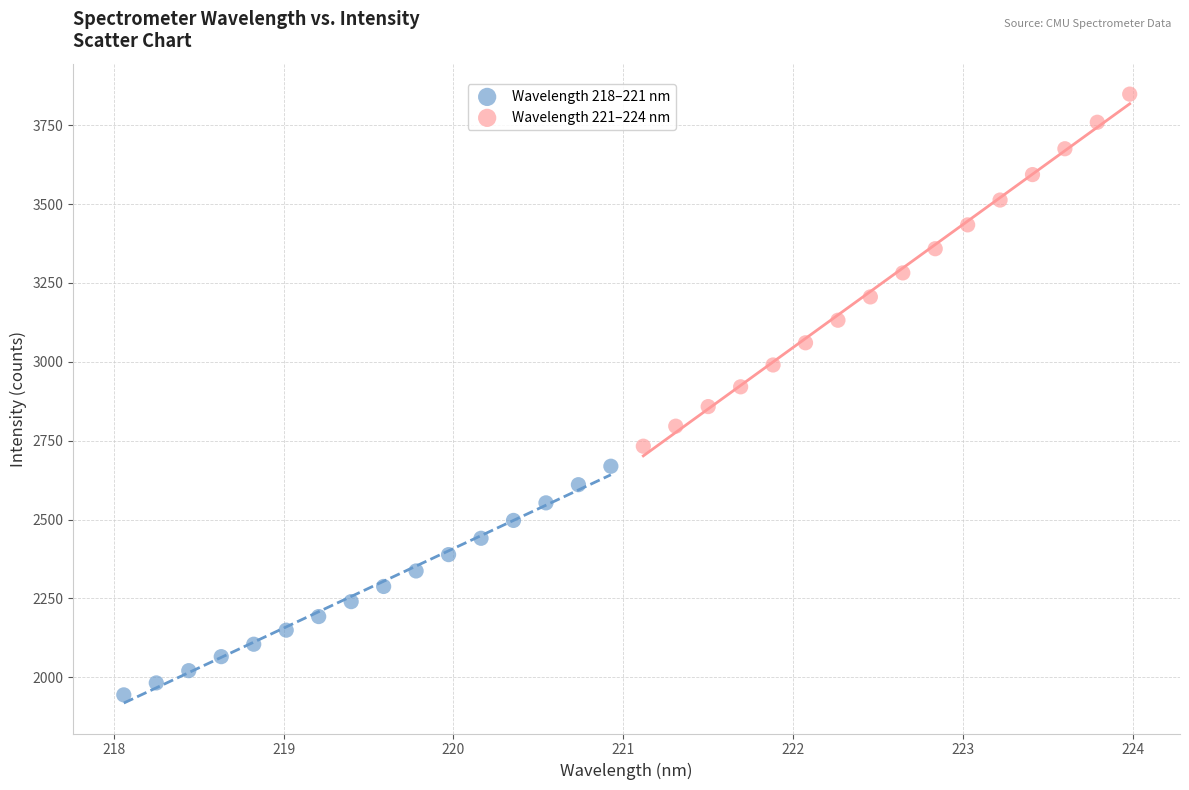

Which series reaches the minimum Y coordinate?

Wavelength 218–221 nm